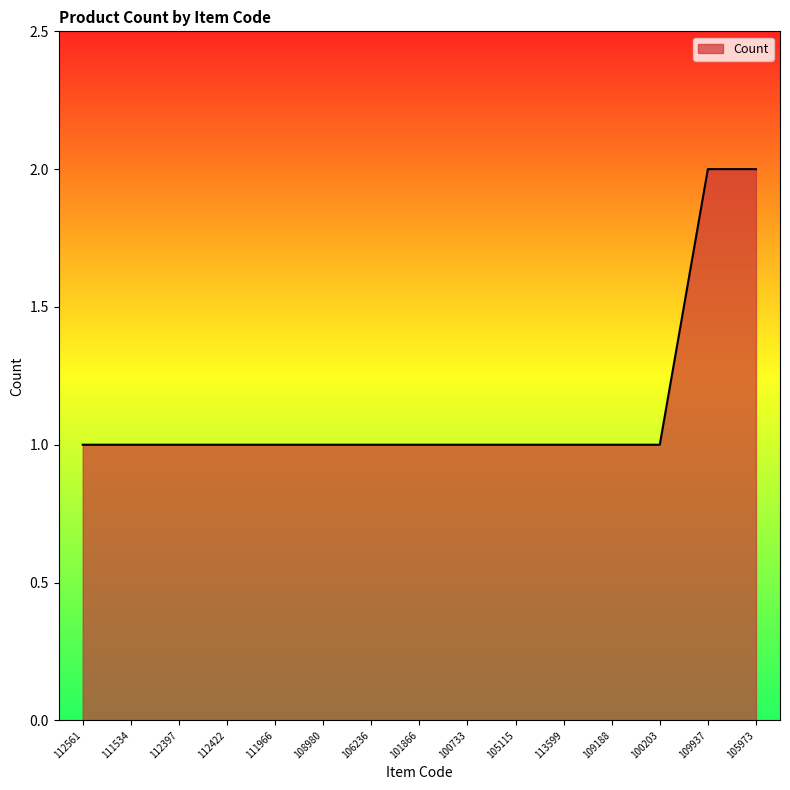

What is the sum of all values?

17